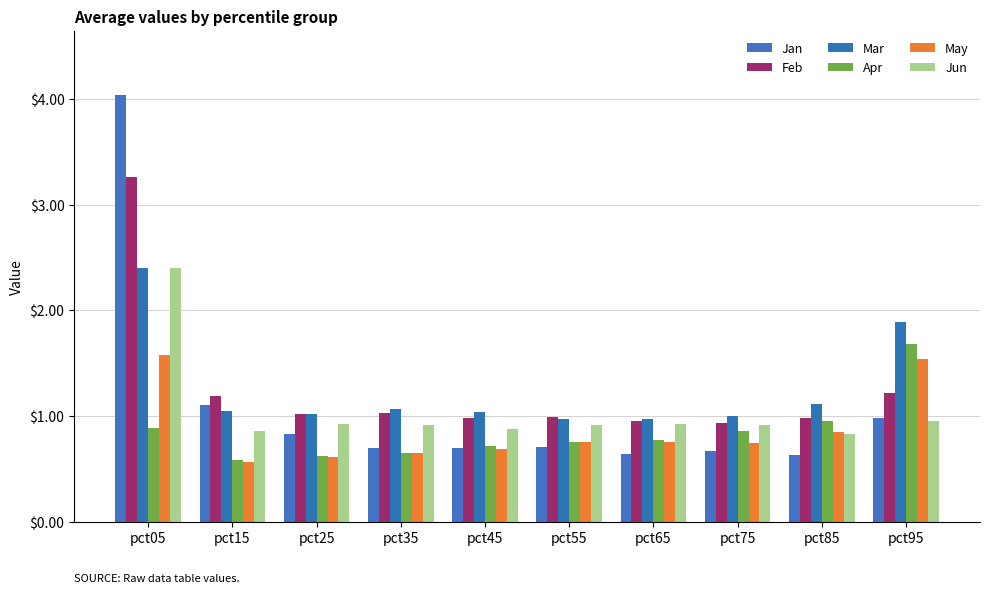

Rank the series at pct35 from lowest to highest value.

Apr, May, Jan, Jun, Feb, Mar